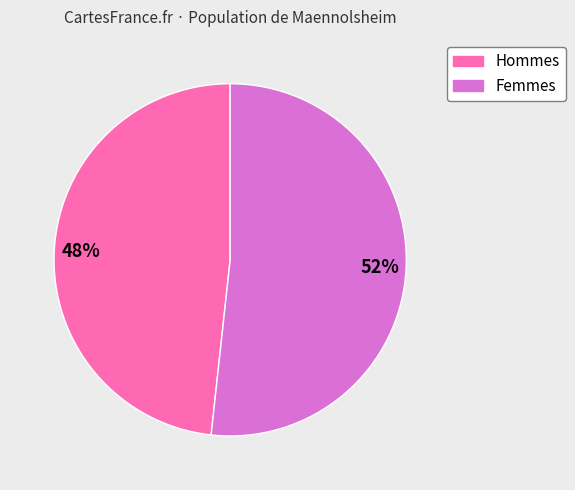

Is there a majority slice in this chart?

Yes